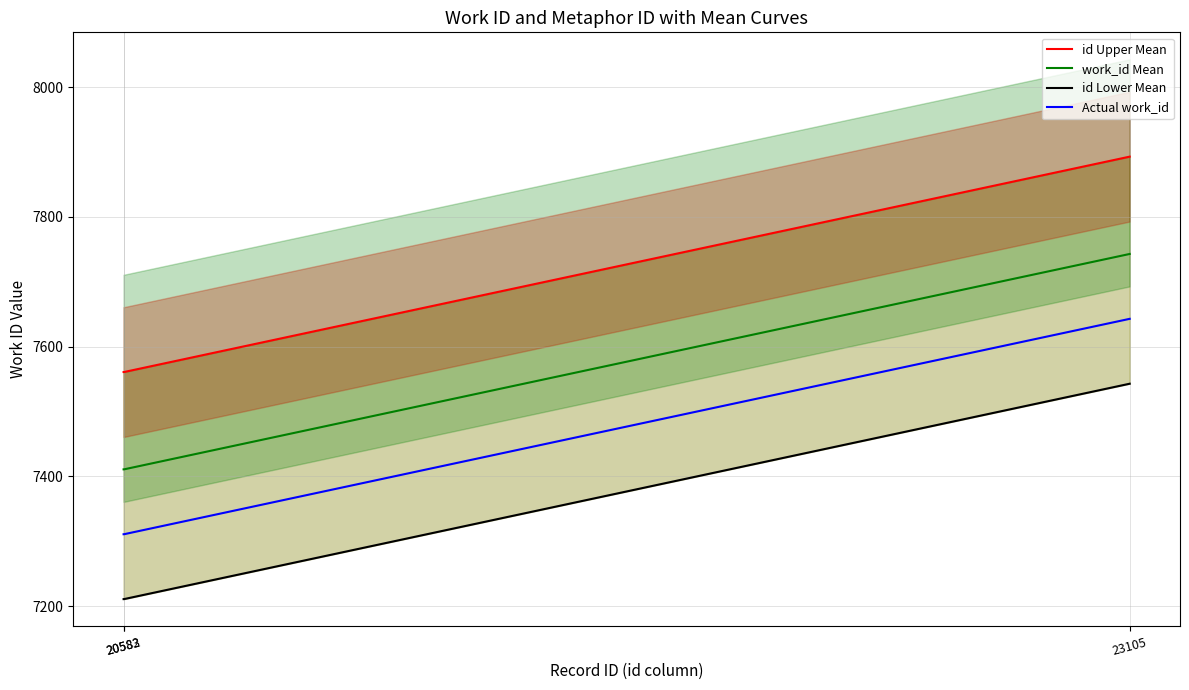

Count the id Upper Mean values in the range 7561 to 7893.

3